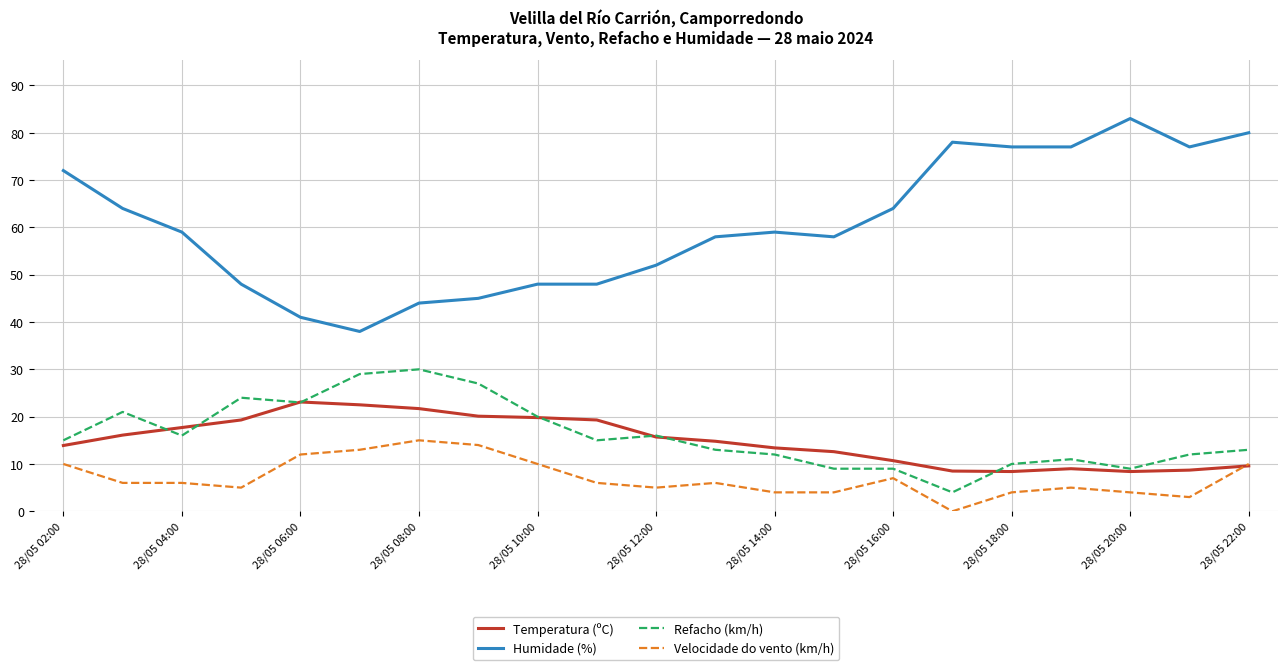

Does the chart display data point markers on the line(s)?

No